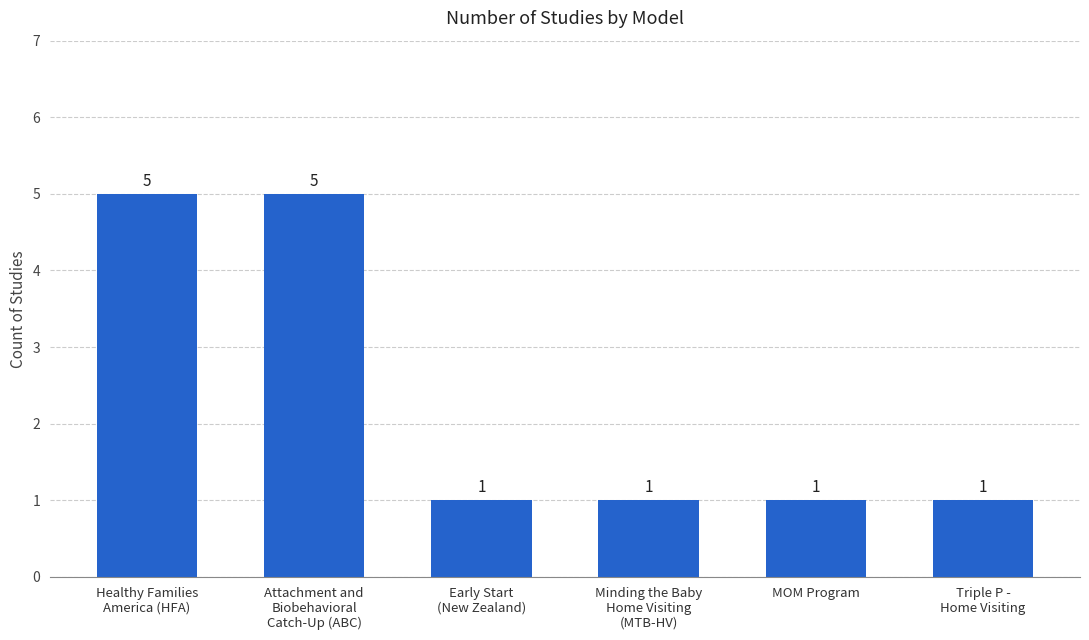

What is the sum of the values at Healthy Families
America (HFA) and Attachment and
Biobehavioral
Catch-Up (ABC)?

10